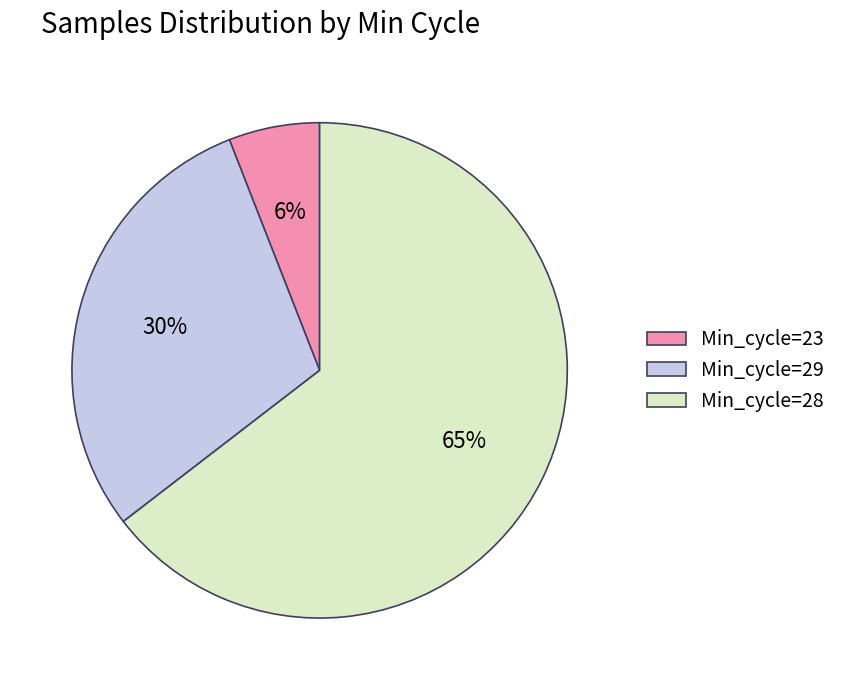

To the nearest percent, what portion does Min_cycle=29 represent?

30%